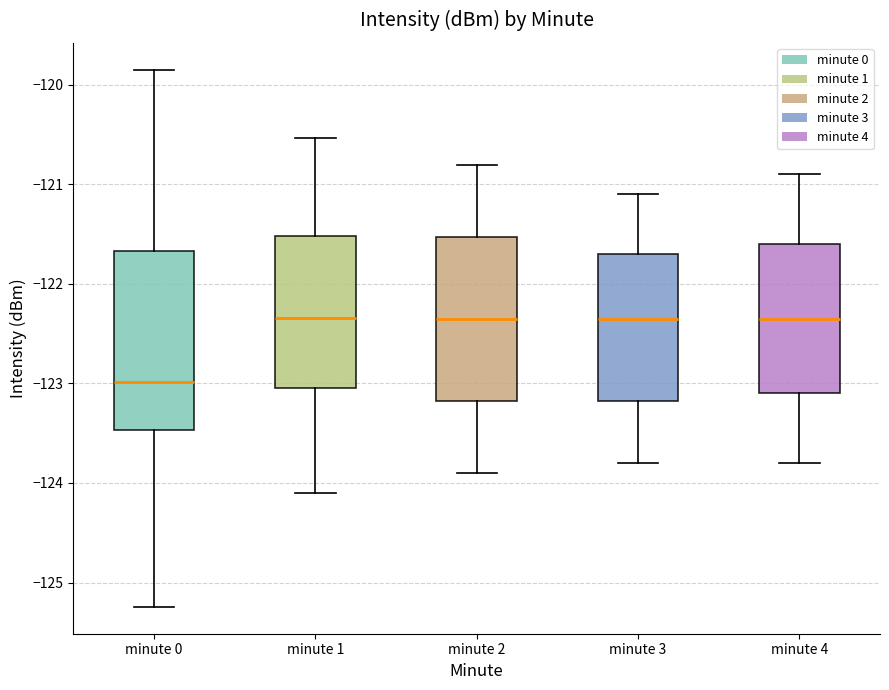

Reading left to right, transcribe this box plot: for each box, give where its median line is, the range the box spans, and where its two whiskers end, as read against the y-axis. The values are not printed on the chart, so give them approximately, as read against the axis.

minute 0: median -123.0, box -123.5 to -121.7, whiskers -125.2 to -119.8
minute 1: median -122.3, box -123.0 to -121.5, whiskers -124.1 to -120.5
minute 2: median -122.3, box -123.2 to -121.5, whiskers -123.9 to -120.8
minute 3: median -122.3, box -123.2 to -121.7, whiskers -123.8 to -121.1
minute 4: median -122.3, box -123.1 to -121.6, whiskers -123.8 to -120.9